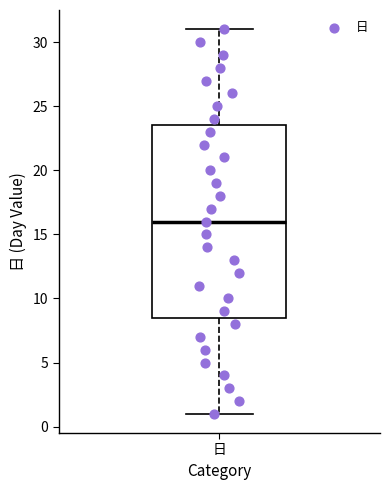

Read this box plot against the y-axis: the position of the median line, the range covered by the box, and the ends of both whiskers. The values are not printed on the chart, so give them approximately, as read against the axis.

median 16.0, box 8.5 to 23.5, whiskers 1.0 to 31.0